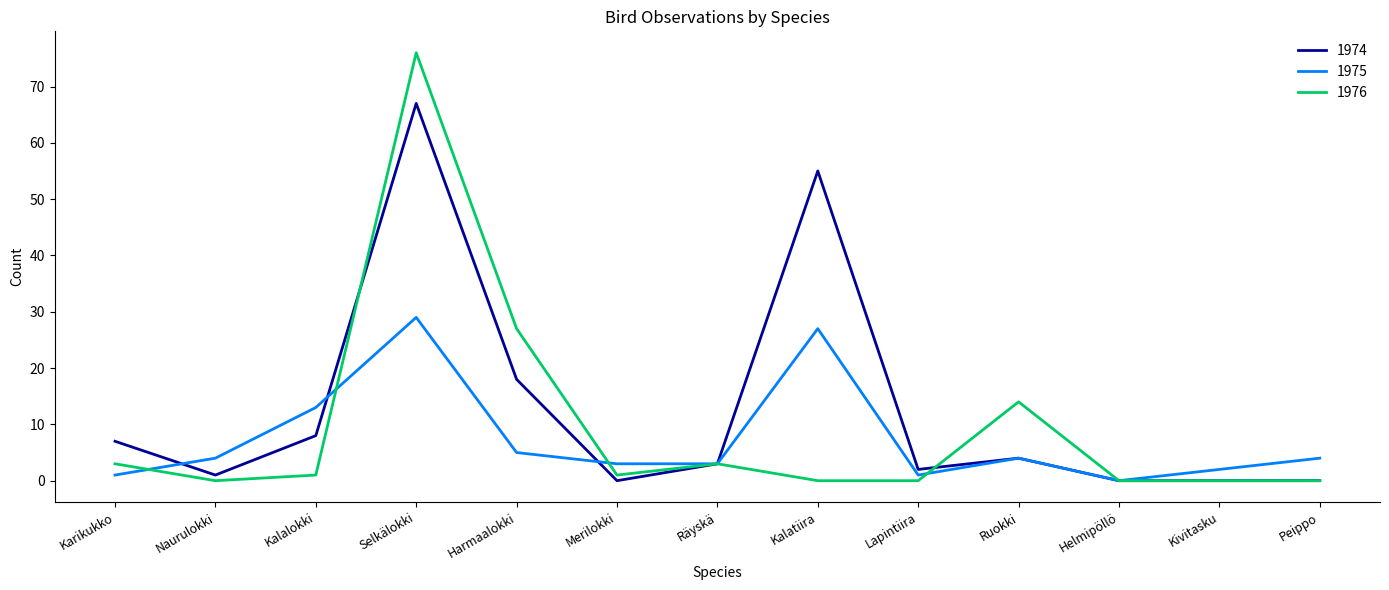

Rank the series at Harmaalokki from lowest to highest value.

1975, 1974, 1976